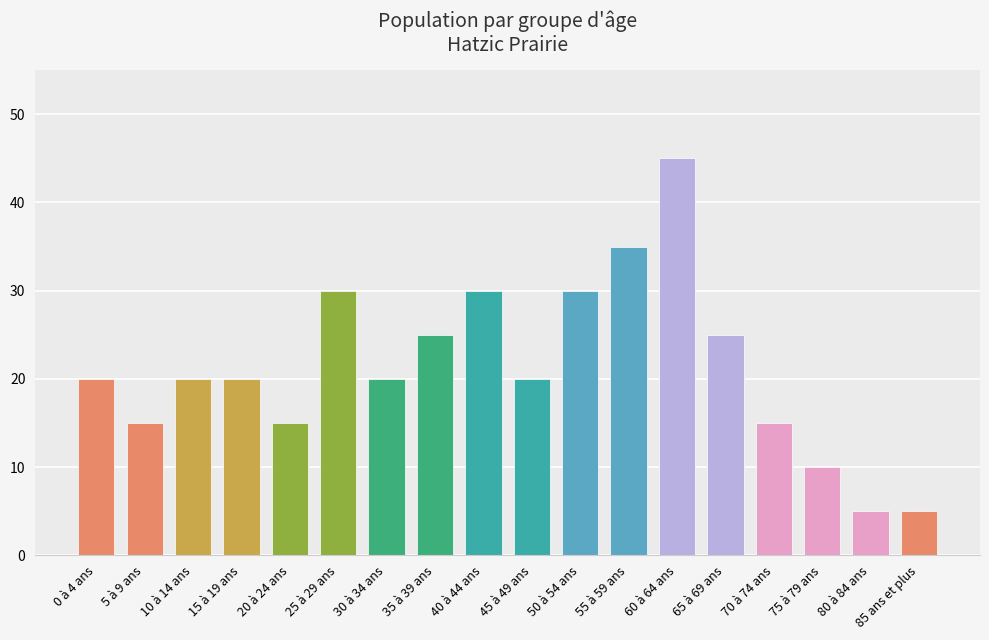

How many categories are shown in the chart?

18